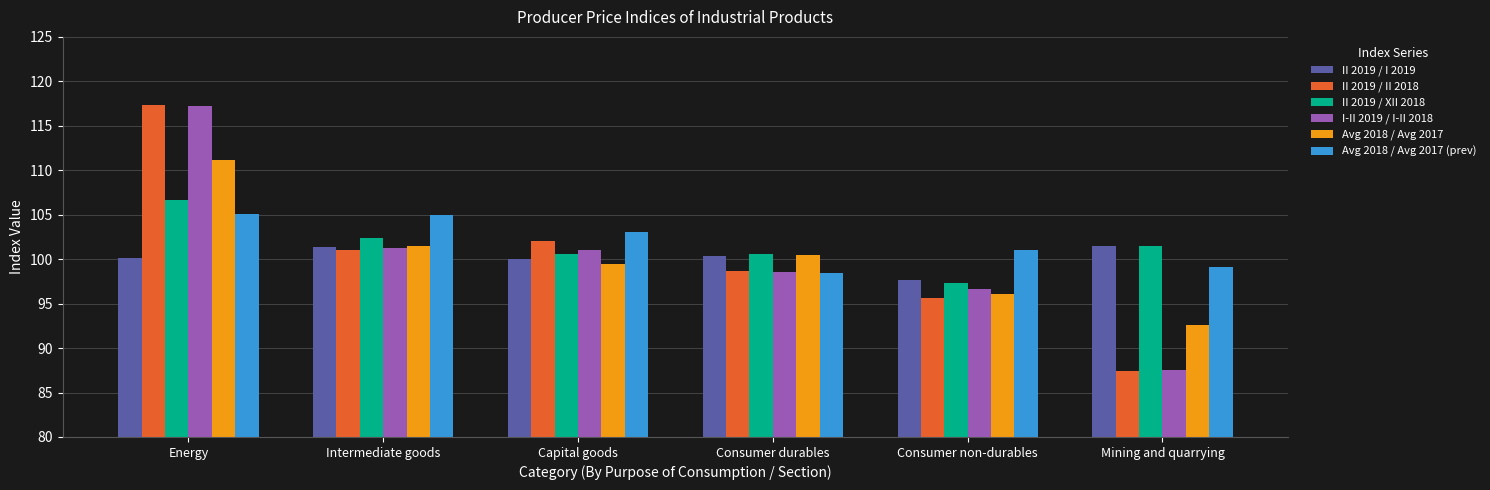

Between Capital goods and Mining and quarrying, which series saw the biggest shift?

II 2019 / II 2018